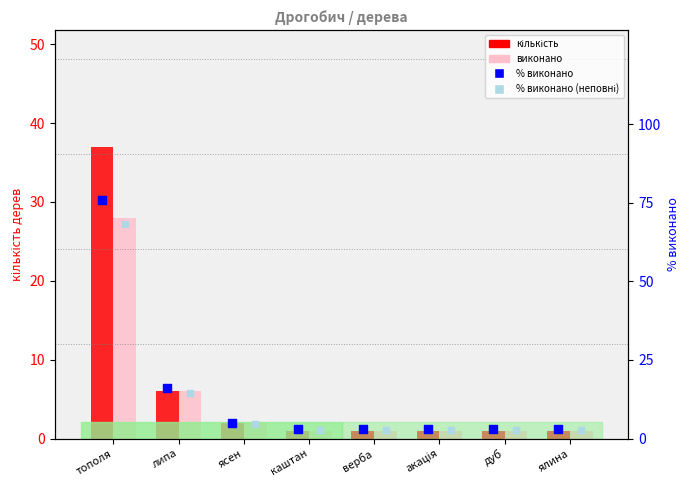

Which series reaches the maximum Y coordinate?

% виконано